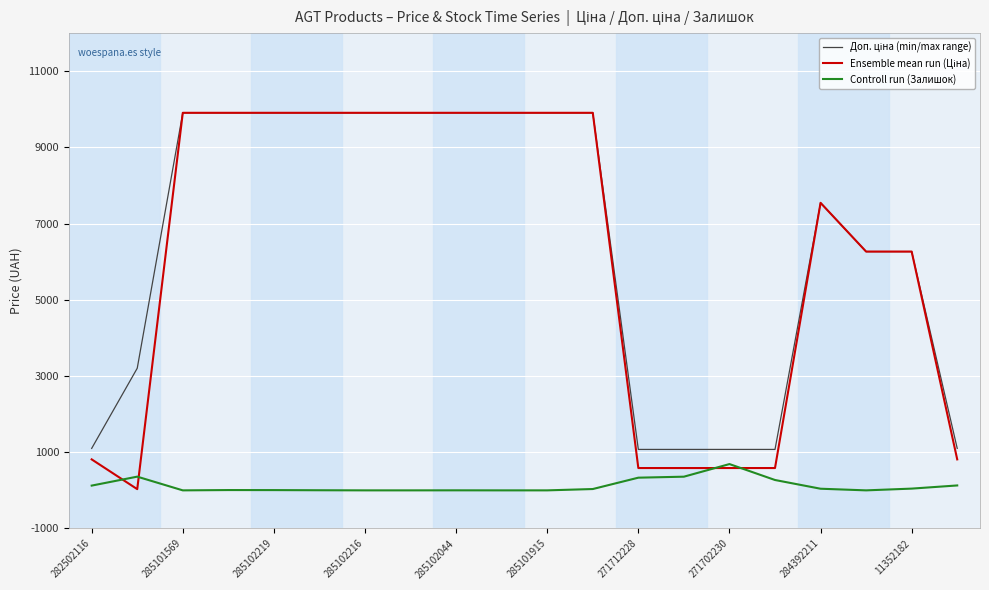

Is this an area chart (filled region under the line)?

No